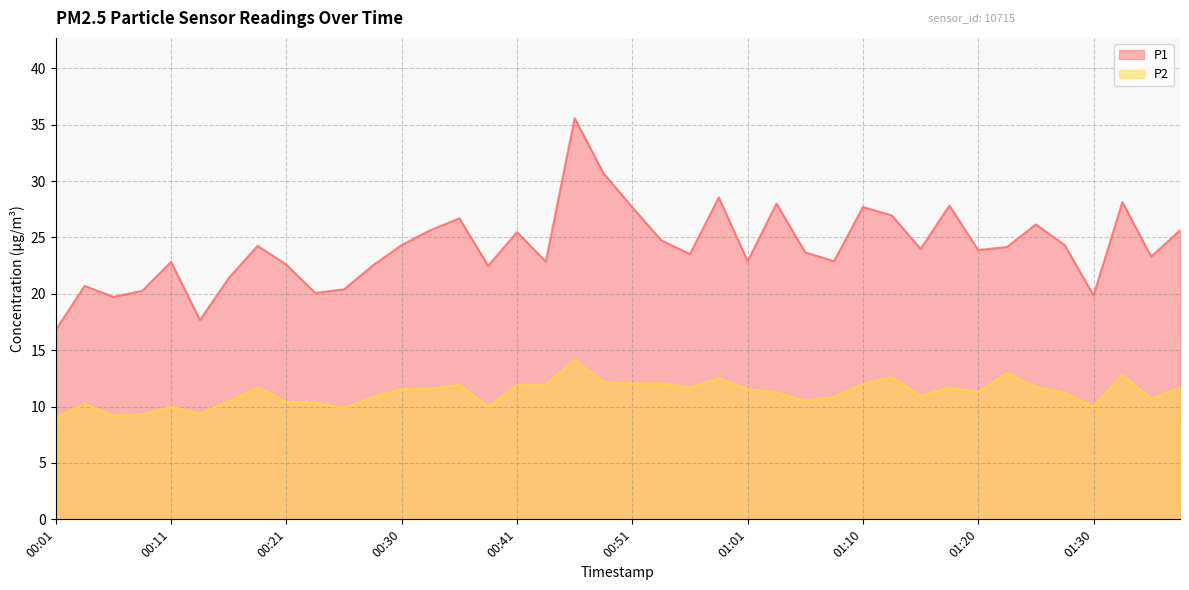

What is the sum of all P2 values?

448.2